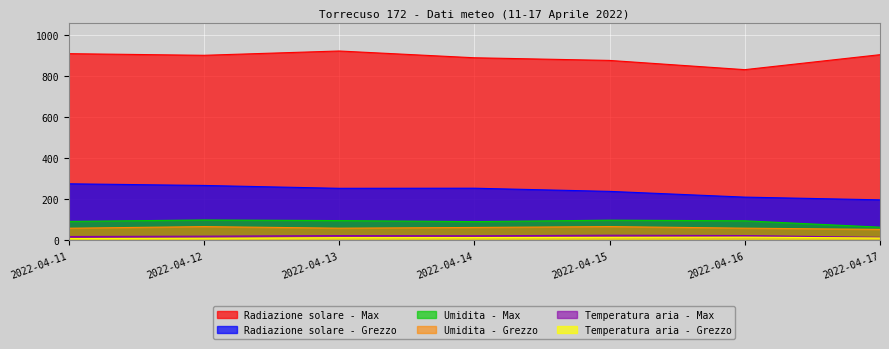

Reading right to left, transcribe all the data shown in this chart.

Radiazione solare - Grezzo: 198.2	211.5	239.5	254.9	254.4	268.4	276.5
Radiazione solare - Max: 906.0	833.0	878.0	891.0	924.0	903.0	911.0
Temperatura aria - Grezzo: 12.3	16.1	15.2	14.2	13.8	11.0	9.2
Temperatura aria - Max: 15.3	24.1	25.6	23.0	23.9	21.0	19.4
Umidita - Max: 65.0	96.0	99.0	92.0	97.0	100.0	93.0
Umidita - Grezzo: 54.1	60.1	67.8	63.5	60.1	67.7	59.8